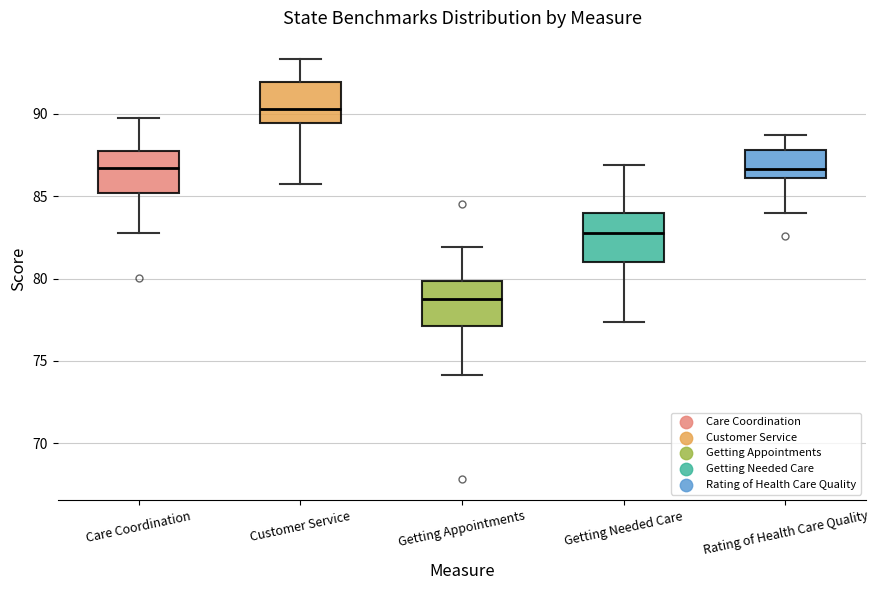

Which box's median line is the lowest?

Getting Appointments